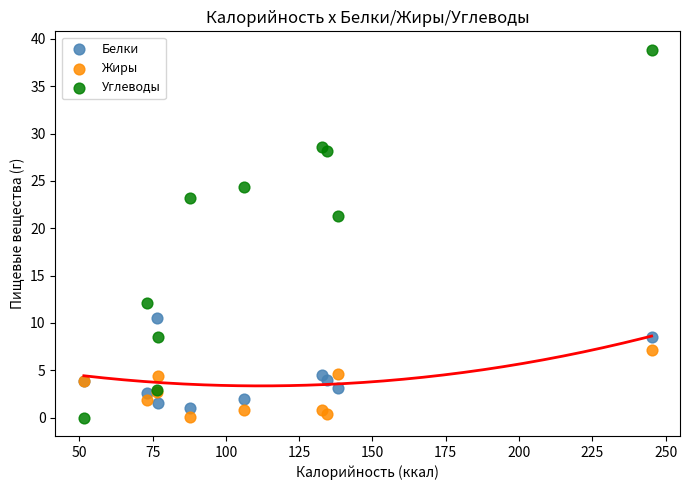

Which series has the largest Y range (max minus min)?

Углеводы